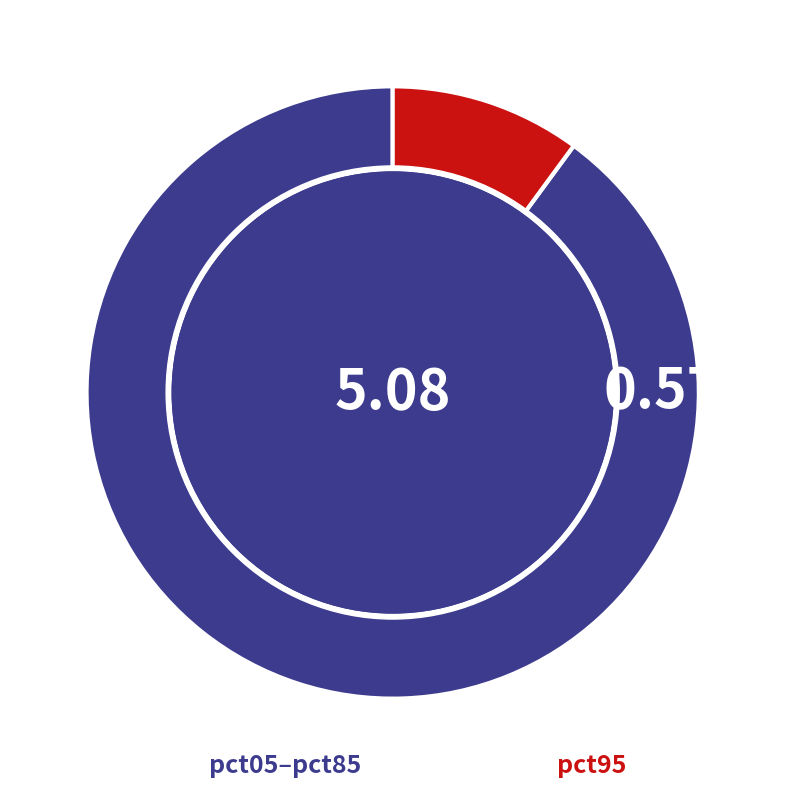

Is there a majority slice in this chart?

Yes